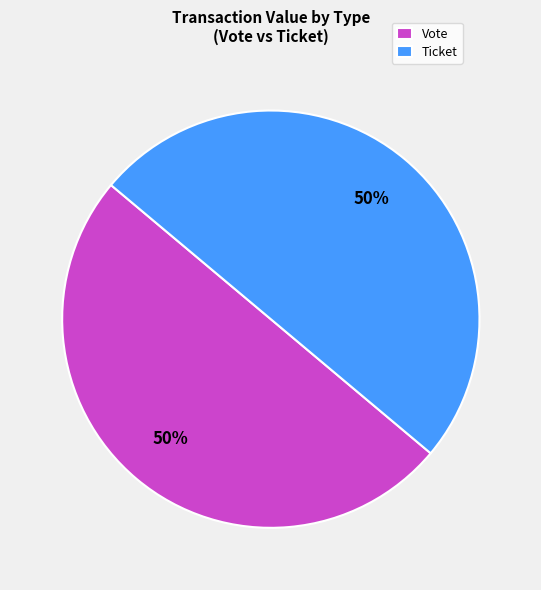

What percentage is the Ticket slice, to the nearest percent?

50%